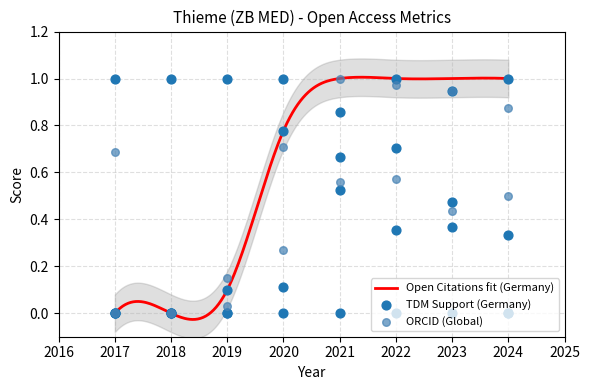

At how many categories does at least one series exceed 0?

8